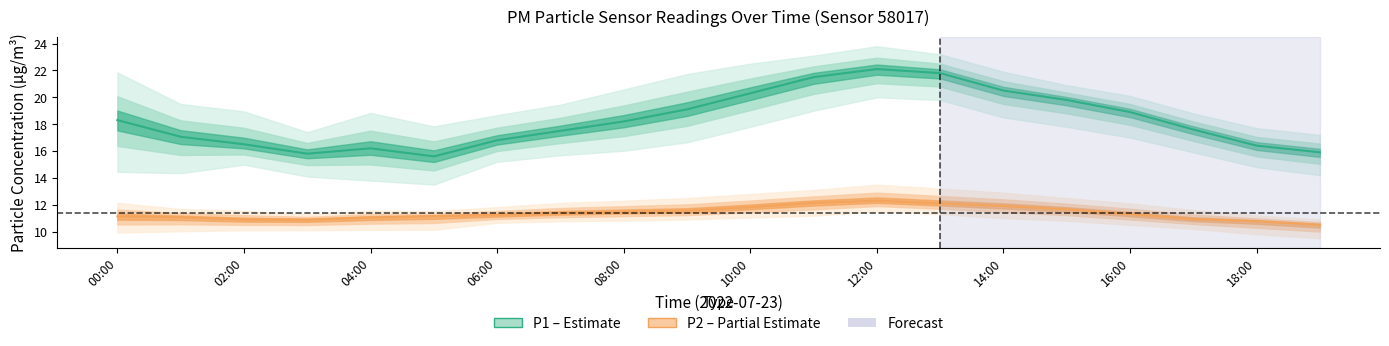

At which category does the chart reach its minimum across all series?

19:00